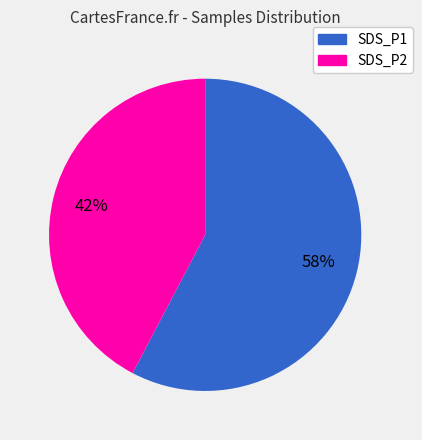

Which slice is the smallest?

SDS_P2